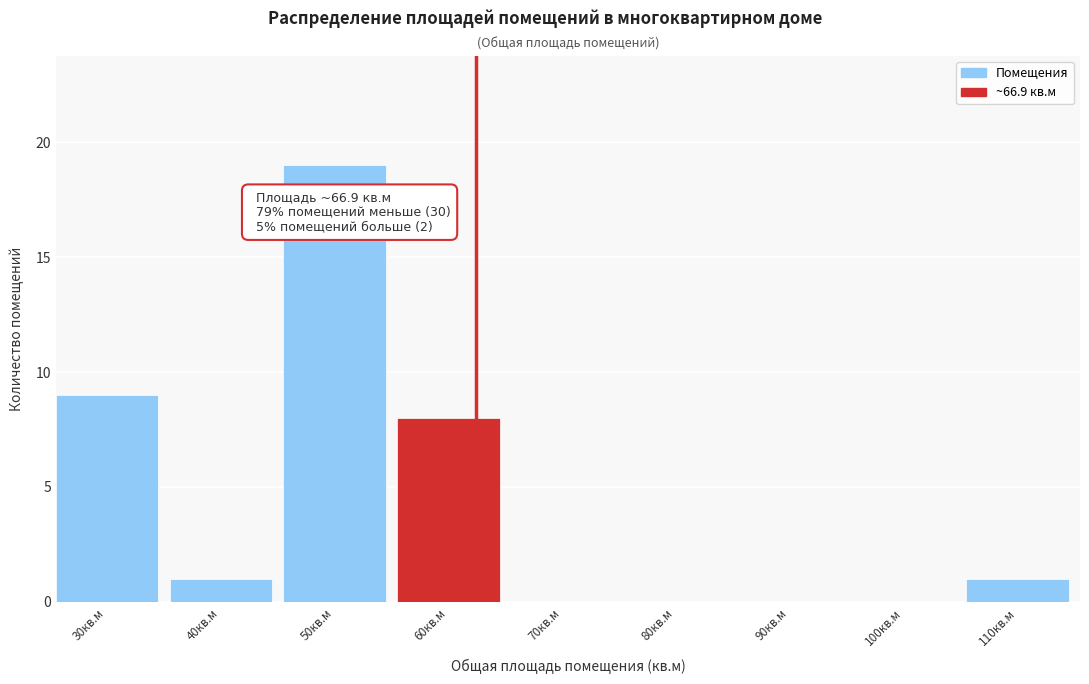

Reading left to right, extract all data points from this chart.

30кв.м=9	40кв.м=1	50кв.м=19	60кв.м=8	70кв.м=0	80кв.м=0	90кв.м=0	100кв.м=0	110кв.м=1